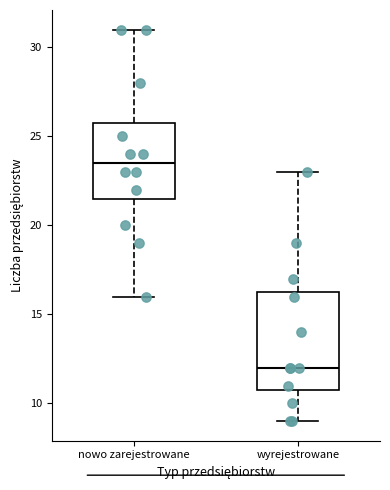

Comparing the boxes themselves (not the whiskers), which one is the tallest?

wyrejestrowane